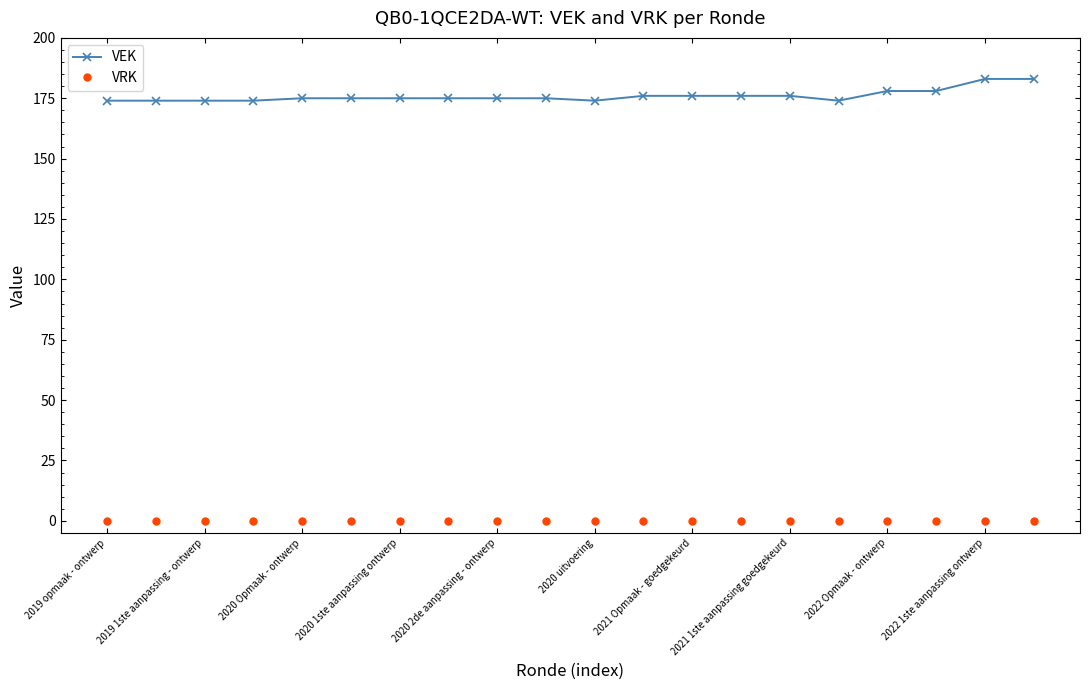

List the series in order of their peak value, highest first.

VEK, VRK